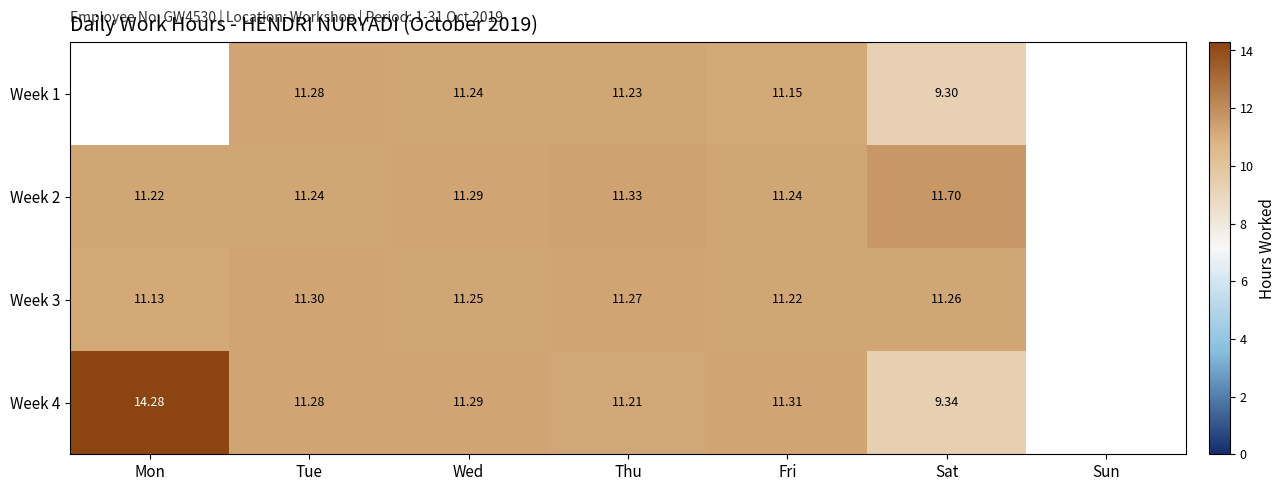

Which category has the lowest value across all series?

Sat